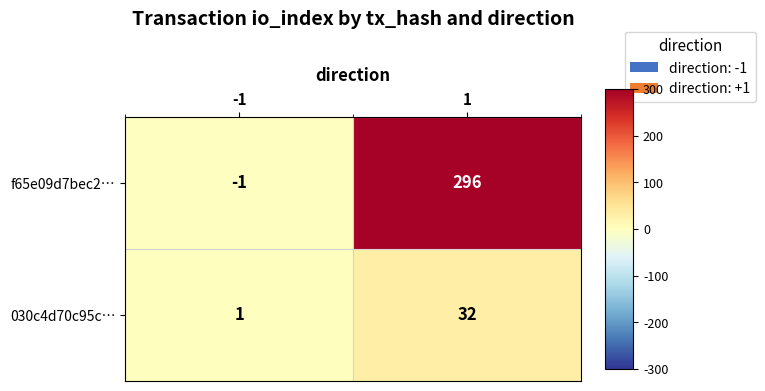

How many categories are shown in the chart?

2